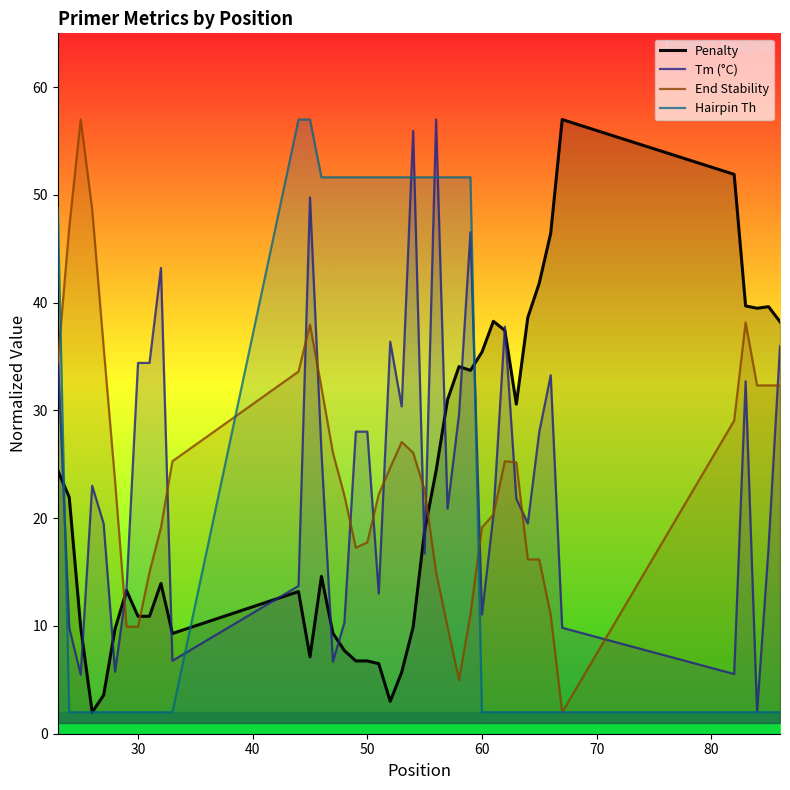

What is the smallest value displayed?

2.0